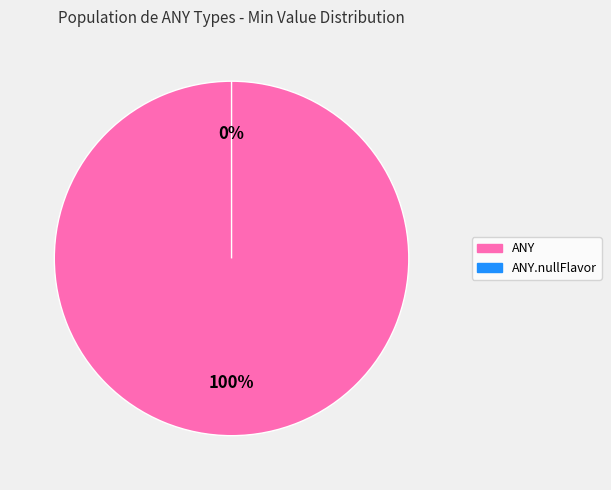

To the nearest percent, what is the average slice percentage?

50%